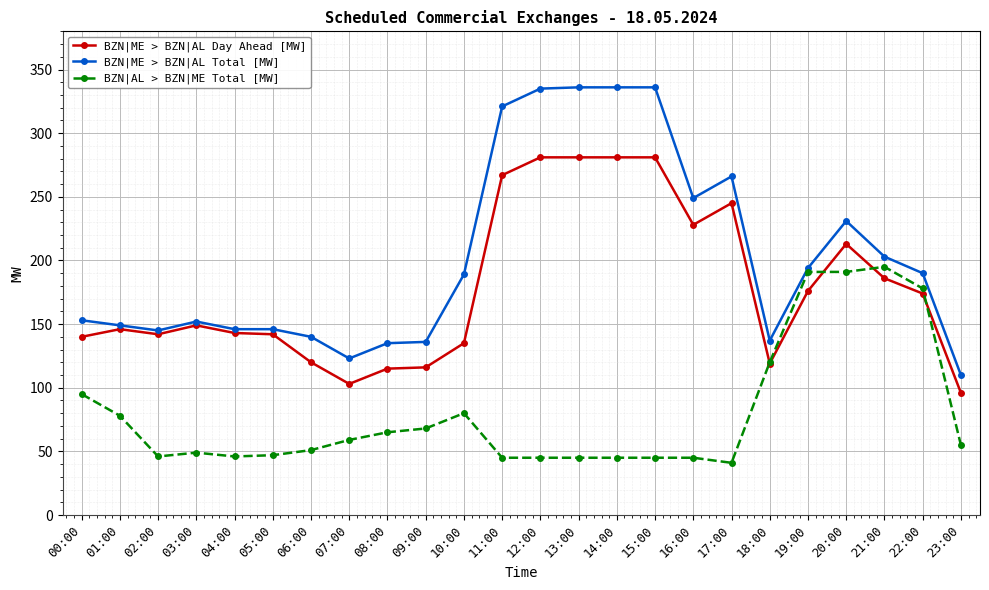

What is the highest value of the BZN|ME > BZN|AL Total [MW] series?

336